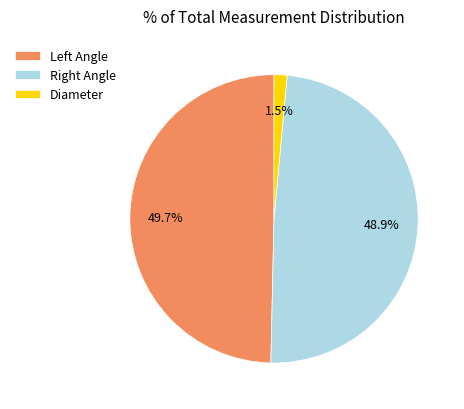

Does Diameter account for over 50% of the chart?

No